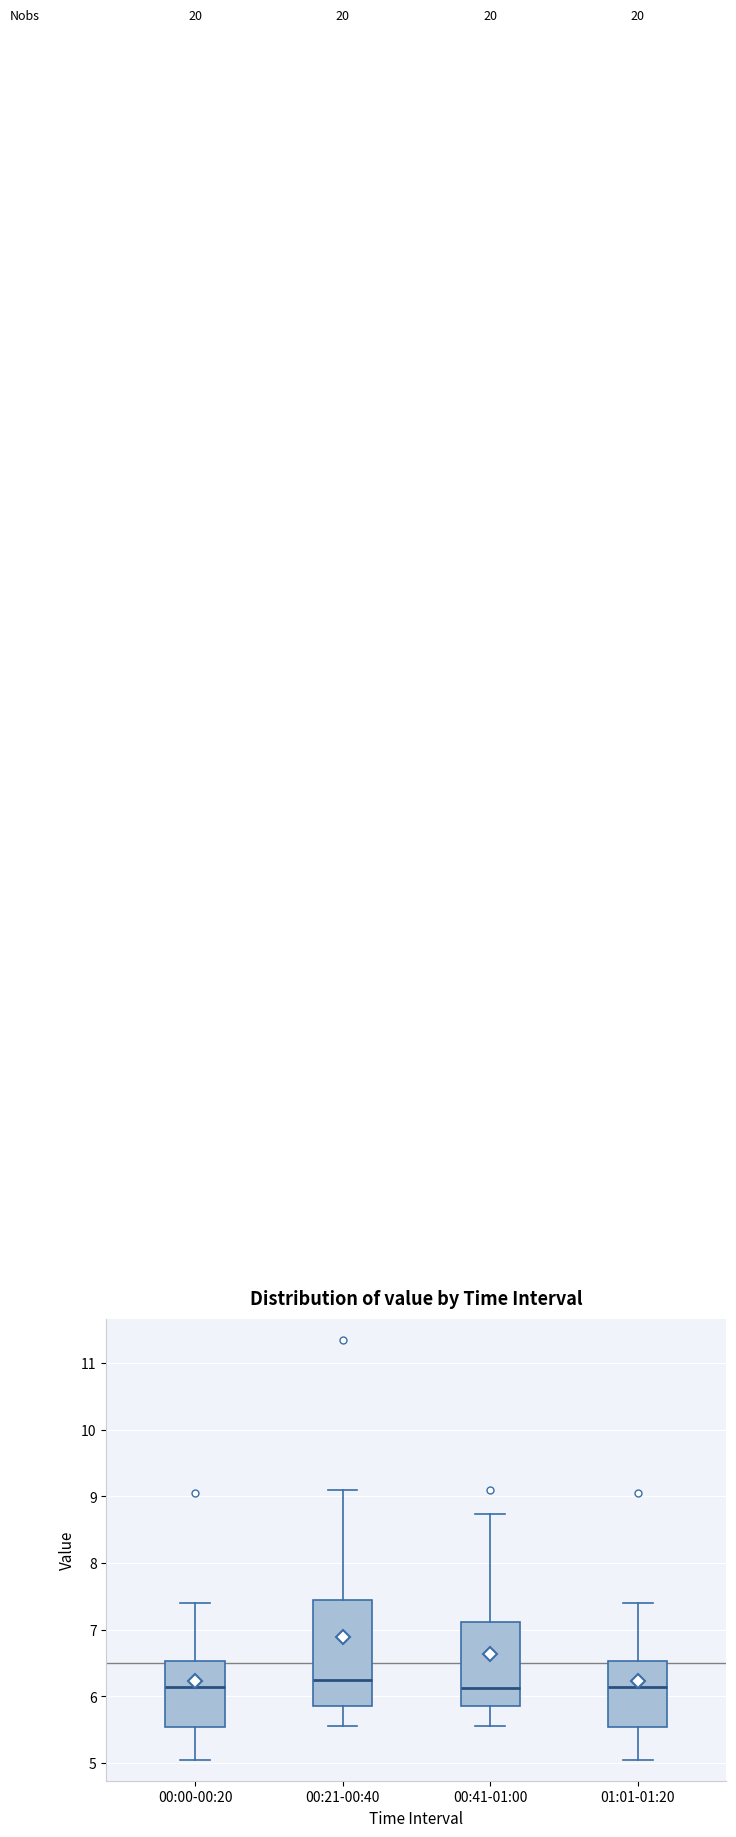

Where does the upper whisker of the box for 00:21-00:40 end on the y-axis? The values are not printed on the chart, so give them approximately, as read against the axis.

9.1